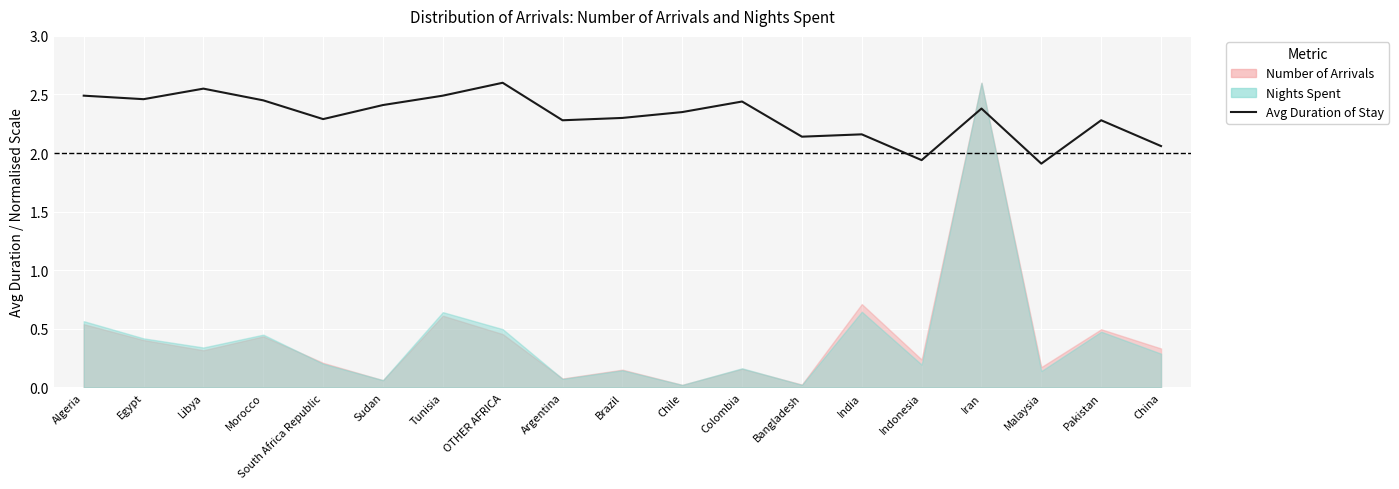

How many lines are shown in the chart?

1